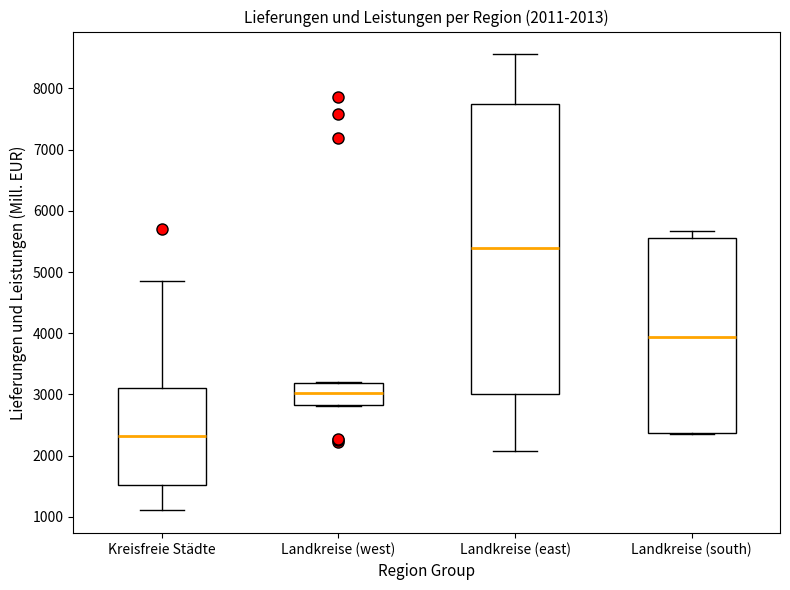

Which box has the highest median line?

Landkreise (east)